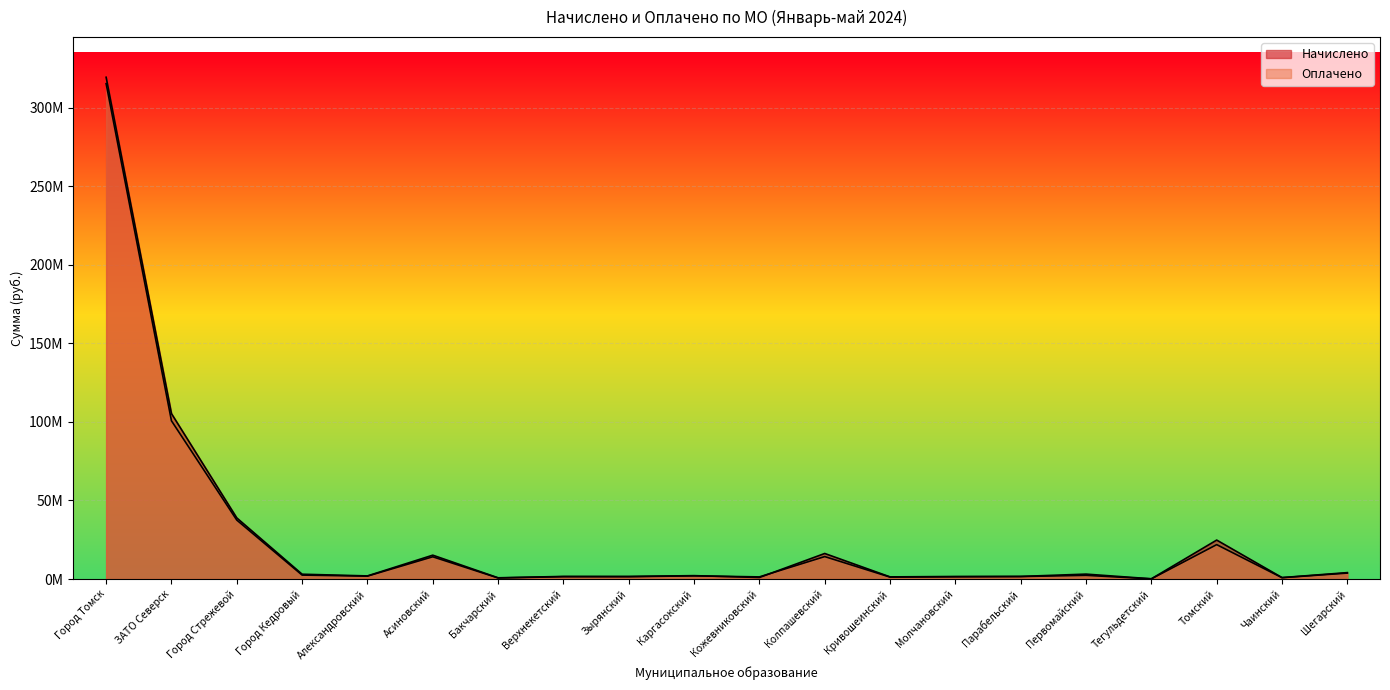

Where is Оплачено nearest to the value 157683832?

ЗАТО Северск